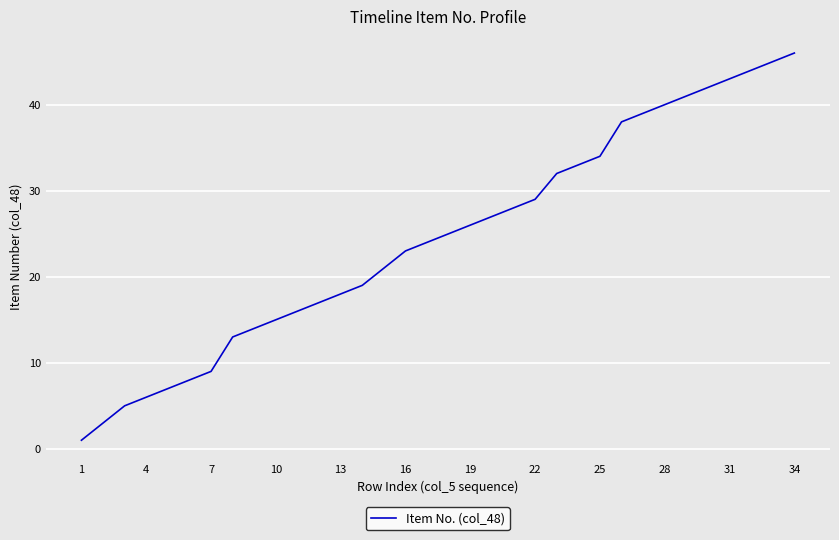

Reading left to right, transcribe all the data shown in this chart.

1	3	5	6	7	8	9	13	14	15	16	17	18	19	21	23	24	25	26	27	28	29	32	33	34	38	39	40	41	42	43	44	45	46